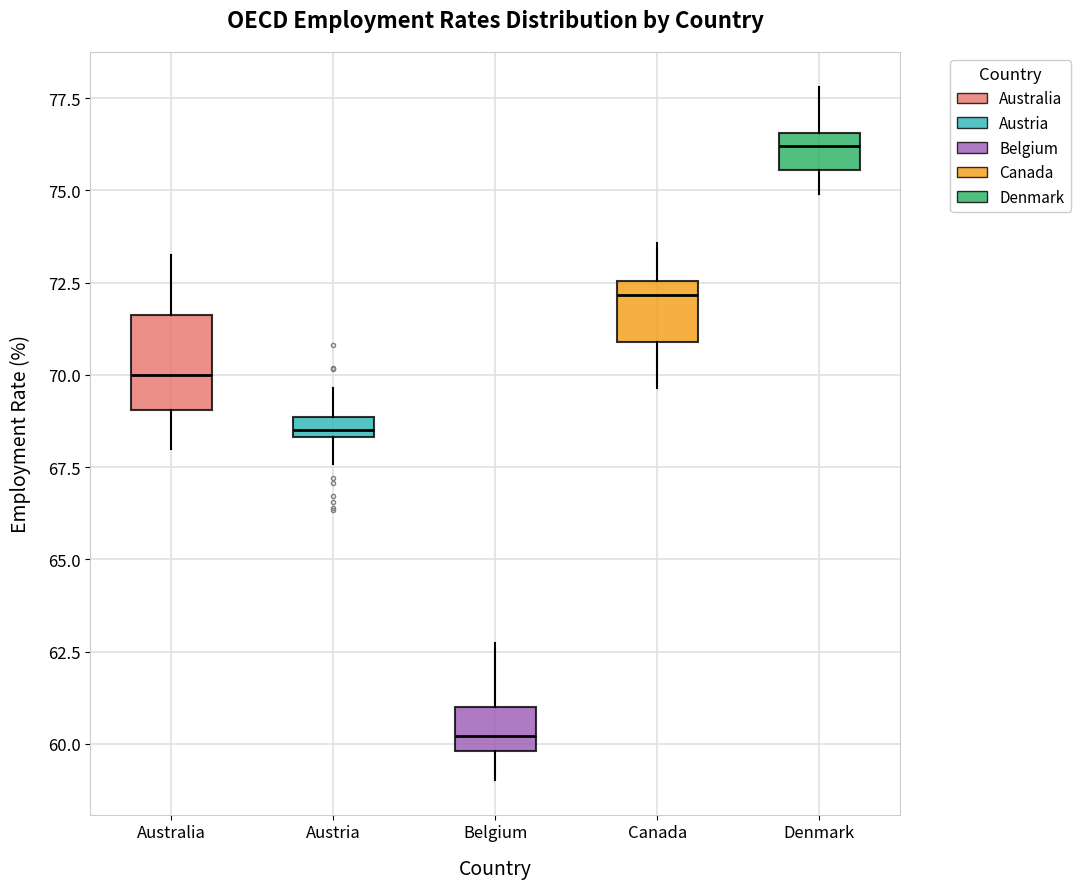

Where is the lower edge of the box for Australia on the y-axis? The values are not printed on the chart, so give them approximately, as read against the axis.

69.0